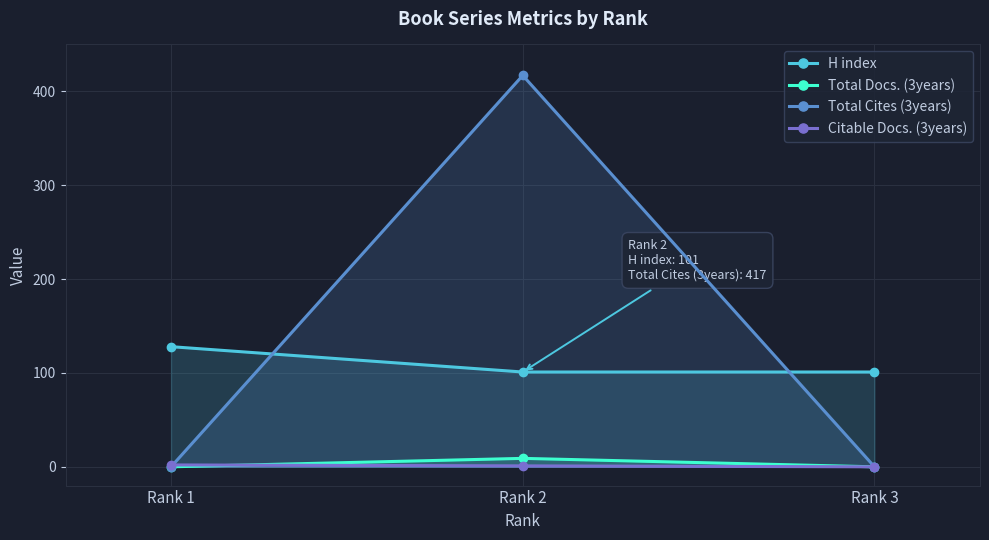

Rank the series by their maximum value, from lowest to highest.

Citable Docs. (3years), Total Docs. (3years), H index, Total Cites (3years)